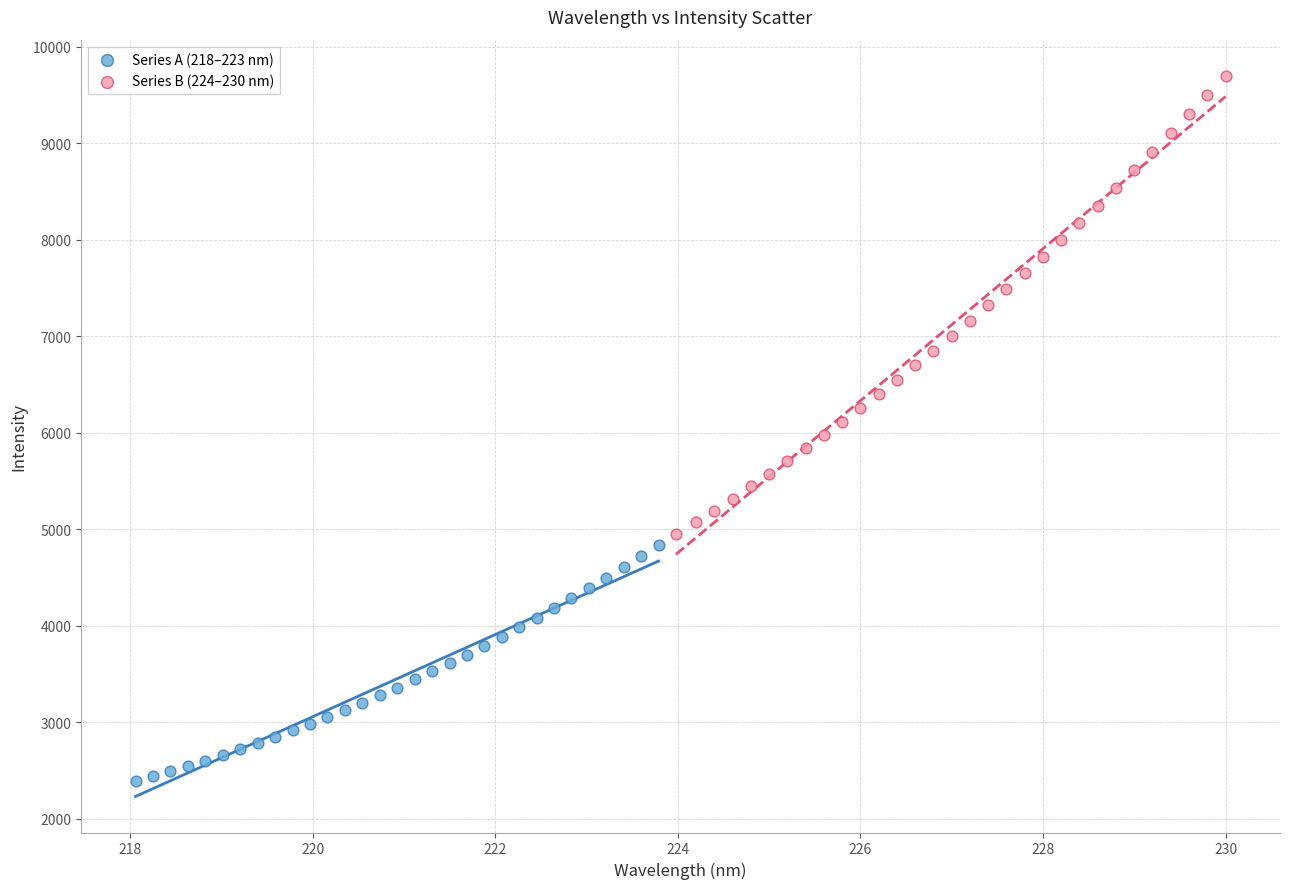

Which series reaches the maximum Y coordinate?

Series B (224–230 nm)